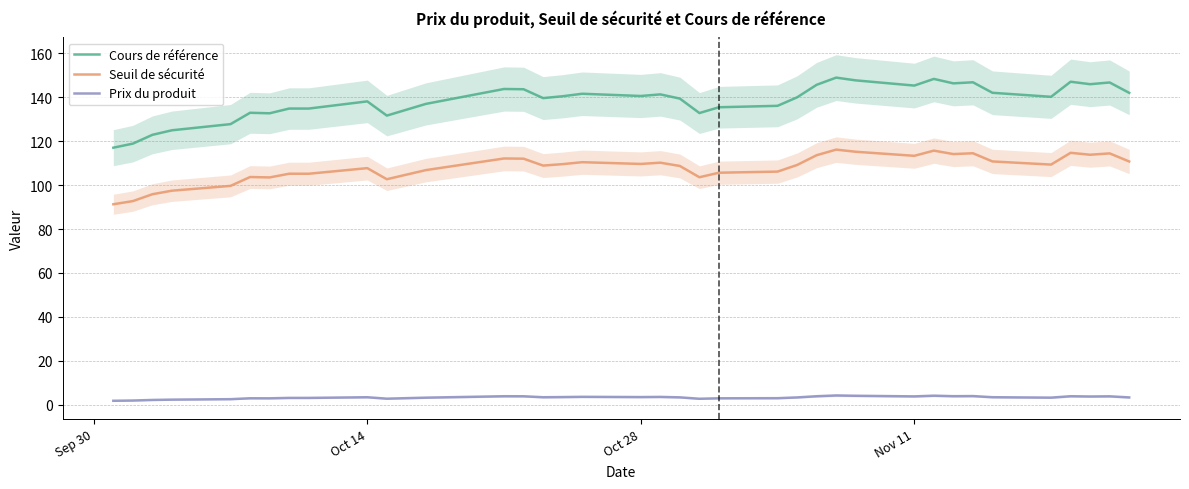

True or false: Prix du produit and Cours de référence cross at least once.

False